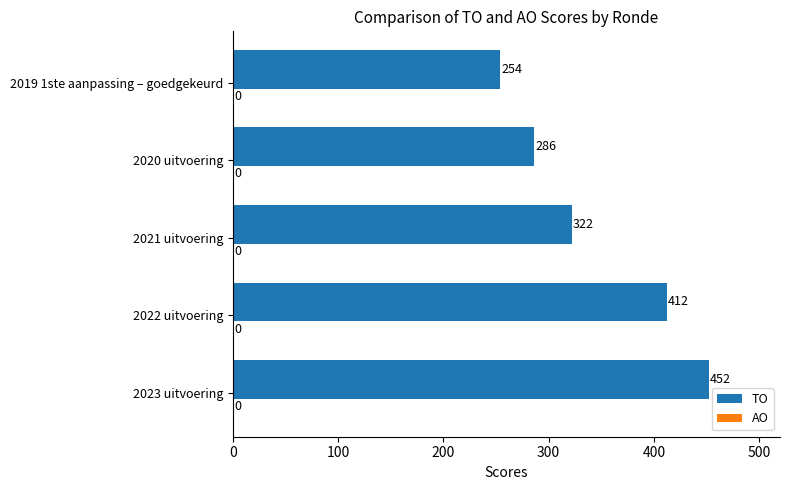

What is the maximum value shown in the chart?

452